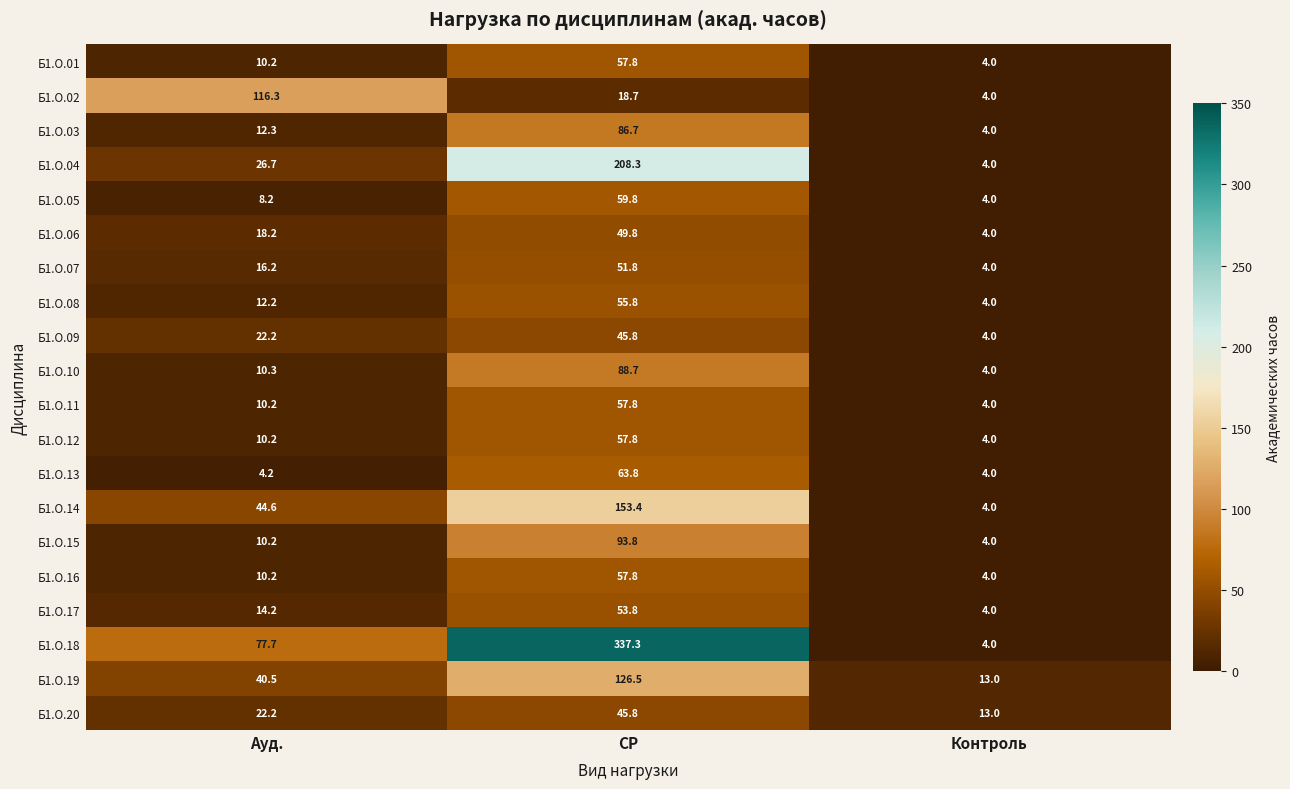

At which label does Б1.О.10 first exceed 10?

Ауд.